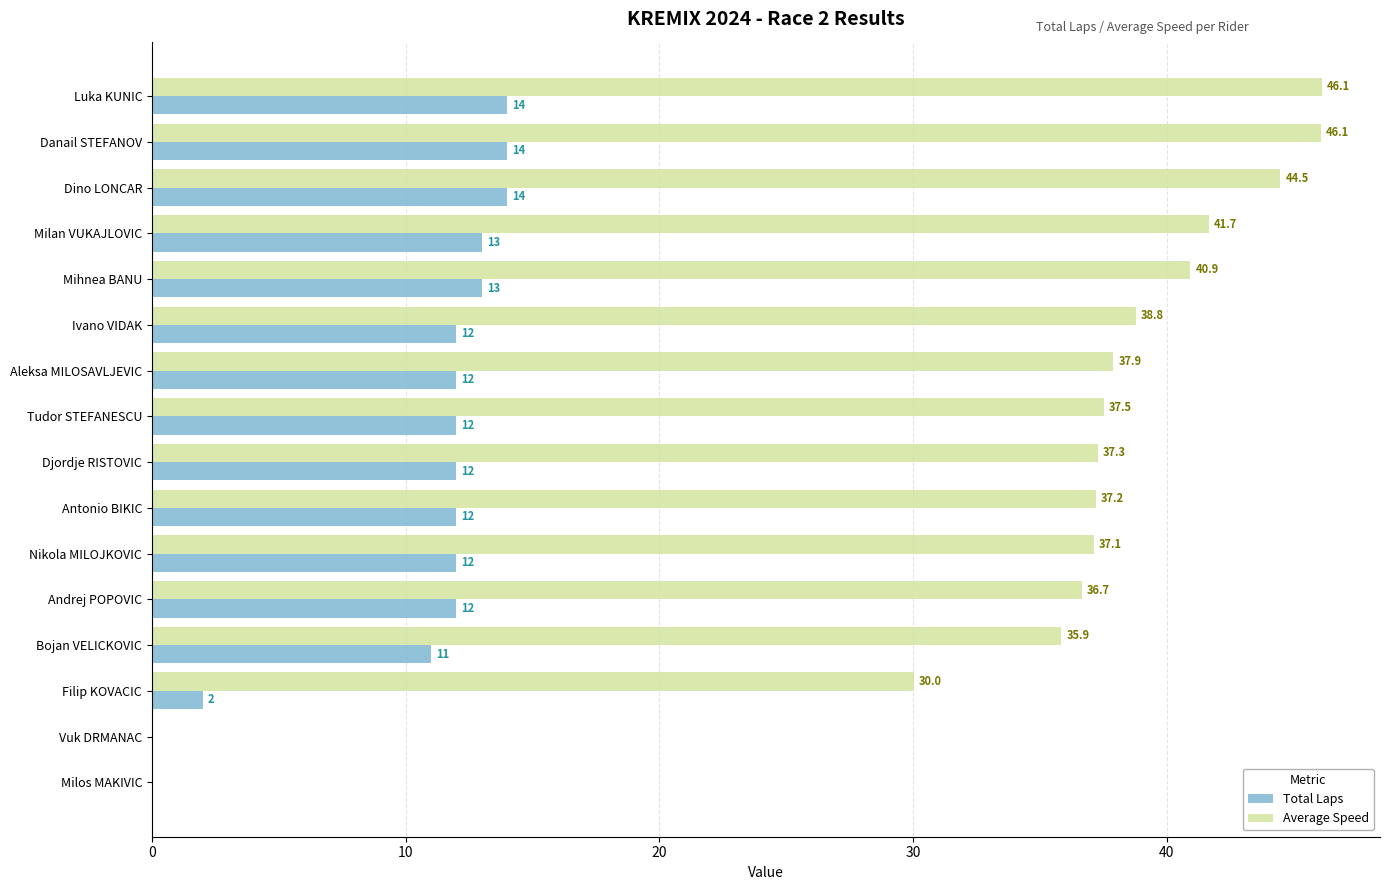

What is the highest value of the Total Laps series?

14.0